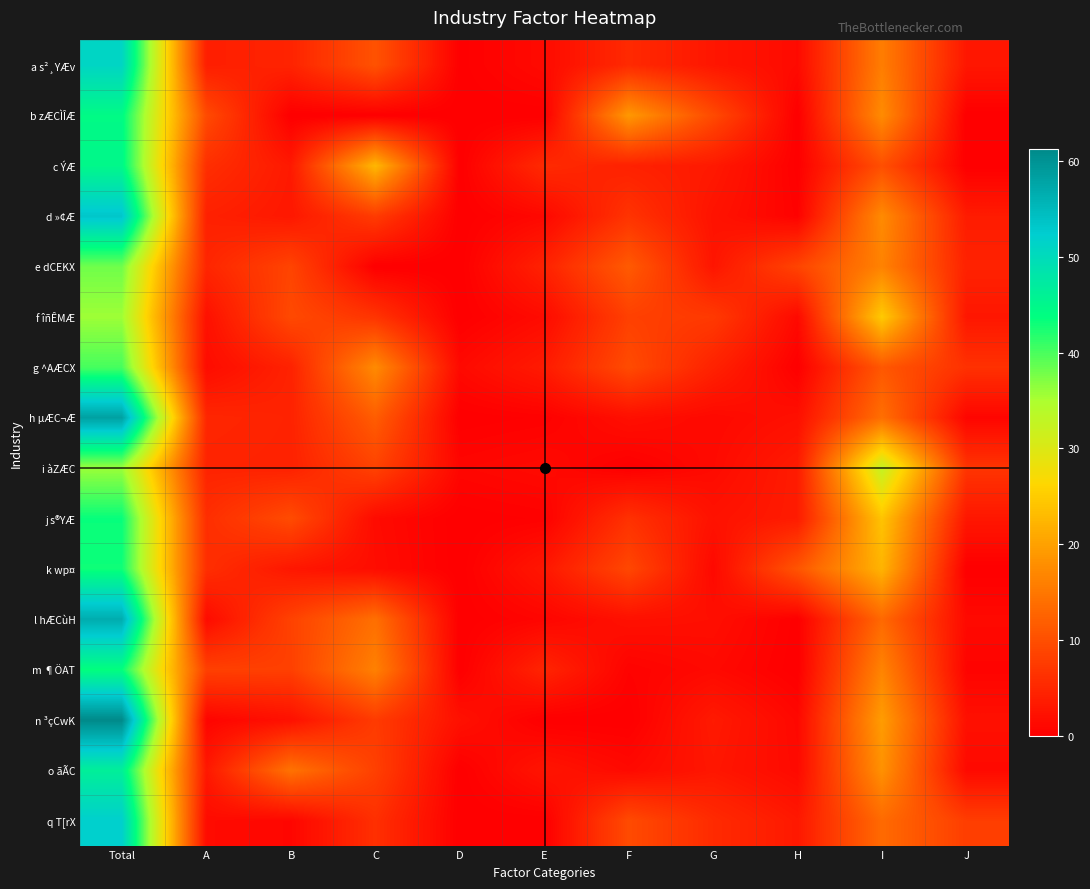

Reading left to right, list all the values displayed in this chart.

a s²¸YÆv: Total=51.0	A=3.9	B=4.6	C=10.5	D=0.1	E=1.4	F=5.4	G=2.9	H=1.4	I=15.8	J=3.0
b zÆCÌÎÆ: Total=44.4	A=9.5	B=0.0	C=0.0	D=0.0	E=0.0	F=19.0	G=9.5	H=0.0	I=17.5	J=0.0
c ÝÆ: Total=44.9	A=6.0	B=3.3	C=22.6	D=0.0	E=5.5	F=4.3	G=3.3	H=0.1	I=10.1	J=0.0
d »¢Æ: Total=53.3	A=4.2	B=3.1	C=7.6	D=0.0	E=1.1	F=6.6	G=2.5	H=0.4	I=17.4	J=3.6
e dCEKX: Total=38.0	A=4.9	B=8.7	C=0.0	D=0.0	E=4.4	F=11.5	G=2.8	H=8.7	I=16.4	J=4.4
f îñÊMÆ: Total=35.7	A=2.2	B=9.3	C=6.7	D=0.0	E=1.5	F=8.2	G=7.4	H=1.3	I=24.8	J=3.0
g ^AÆCX: Total=40.1	A=1.6	B=4.4	C=17.4	D=1.3	E=3.5	F=9.6	G=4.4	H=0.1	I=11.1	J=6.3
h µÆC¬Æ: Total=58.2	A=5.0	B=4.5	C=11.8	D=0.0	E=0.3	F=2.0	G=1.2	H=2.1	I=14.0	J=0.8
i àZÆC: Total=35.9	A=4.6	B=4.4	C=8.5	D=0.9	E=1.4	F=0.0	G=1.4	H=3.6	I=32.6	J=6.7
j s®YÆ: Total=43.3	A=5.9	B=9.6	C=1.5	D=0.0	E=0.3	F=6.3	G=2.4	H=3.6	I=24.1	J=3.0
k wp¤: Total=43.0	A=6.0	B=3.0	C=1.7	D=0.0	E=3.0	F=9.1	G=1.2	H=10.8	I=22.2	J=0.0
l hÆCùH: Total=56.6	A=1.5	B=8.4	C=14.0	D=0.0	E=0.8	F=2.2	G=1.9	H=0.1	I=13.2	J=1.3
m ¶ÖAT: Total=43.6	A=8.2	B=8.2	C=16.2	D=0.0	E=4.7	F=0.5	G=1.3	H=0.0	I=16.6	J=0.6
n ³çCwK: Total=61.2	A=0.7	B=2.2	C=7.6	D=2.2	E=0.0	F=0.0	G=3.4	H=1.1	I=19.5	J=2.1
o ãÃC: Total=46.4	A=3.1	B=14.4	C=8.2	D=0.0	E=2.7	F=1.3	G=3.0	H=1.3	I=18.2	J=1.3
q T[rX: Total=52.0	A=1.5	B=0.9	C=6.1	D=0.0	E=0.0	F=9.5	G=5.5	H=3.2	I=13.4	J=7.9